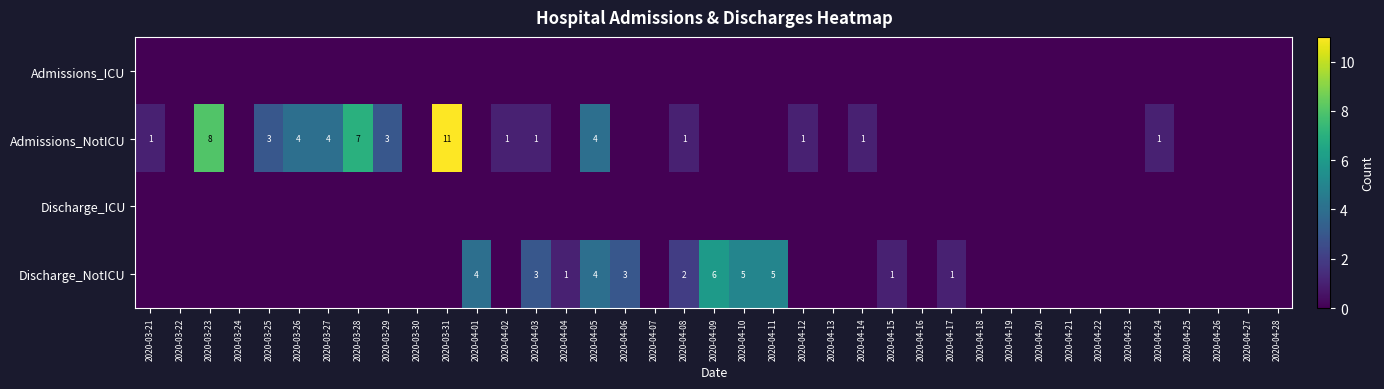

At how many categories does at least one series exceed 2?

14